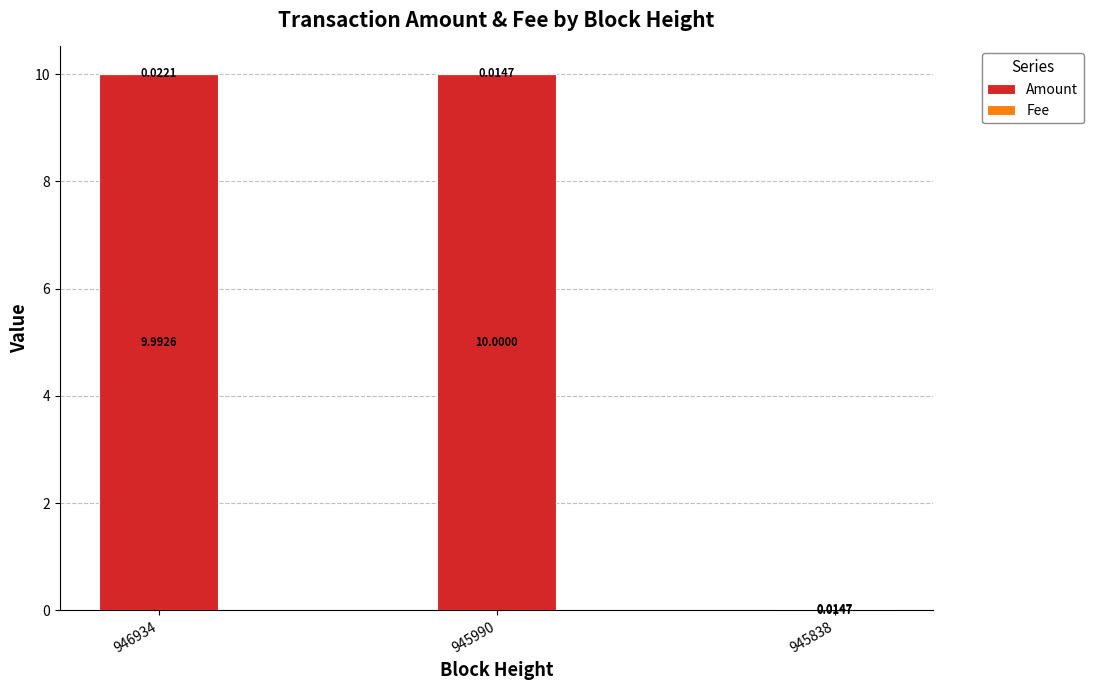

At which label is Amount closest to 5?

945838